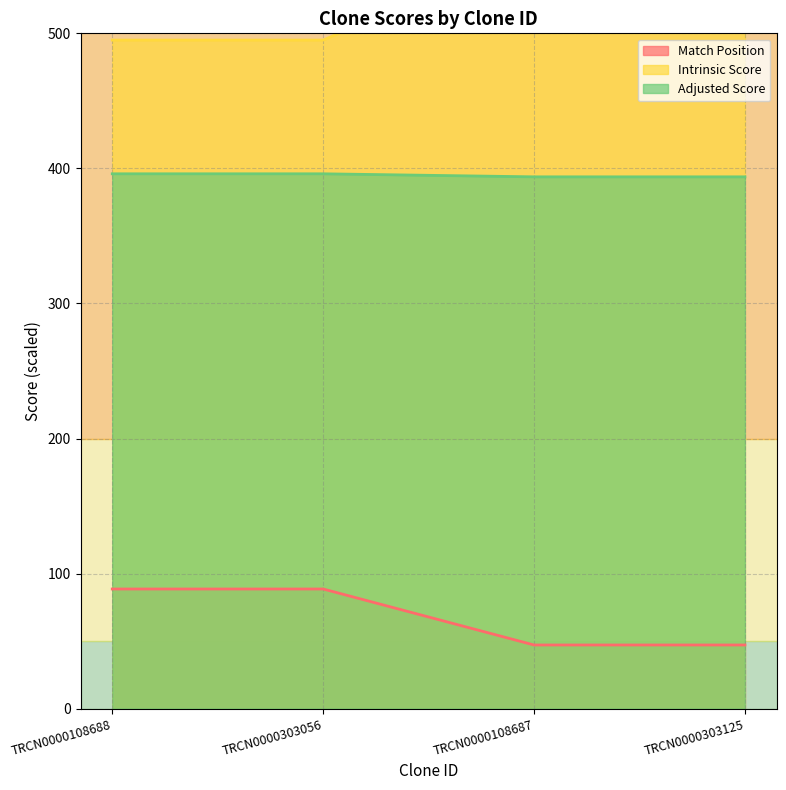

Rank the series by their average value, from lowest to highest.

Match Position, Adjusted Score, Intrinsic Score